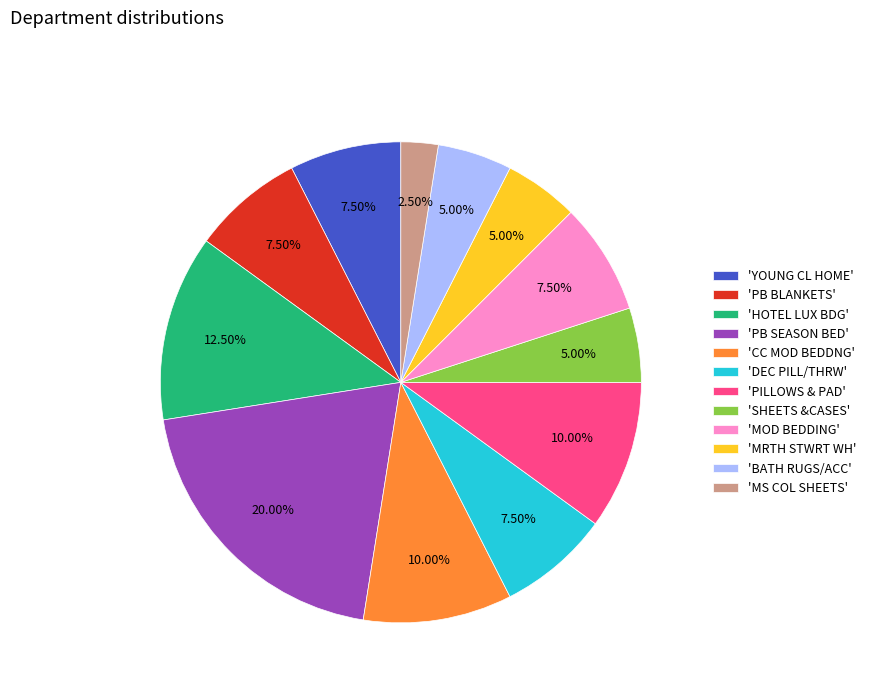

Which slice is the smallest?

'MS COL SHEETS'